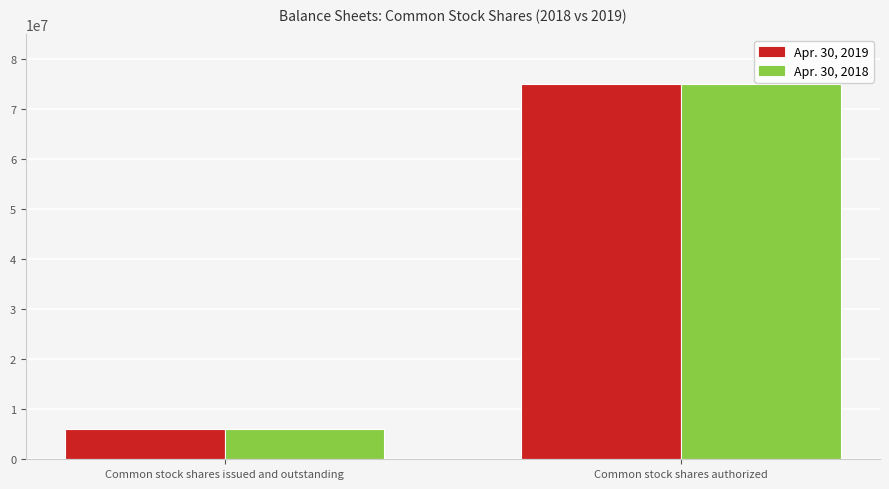

What is the average value of the Apr. 30, 2019 series?

40547500